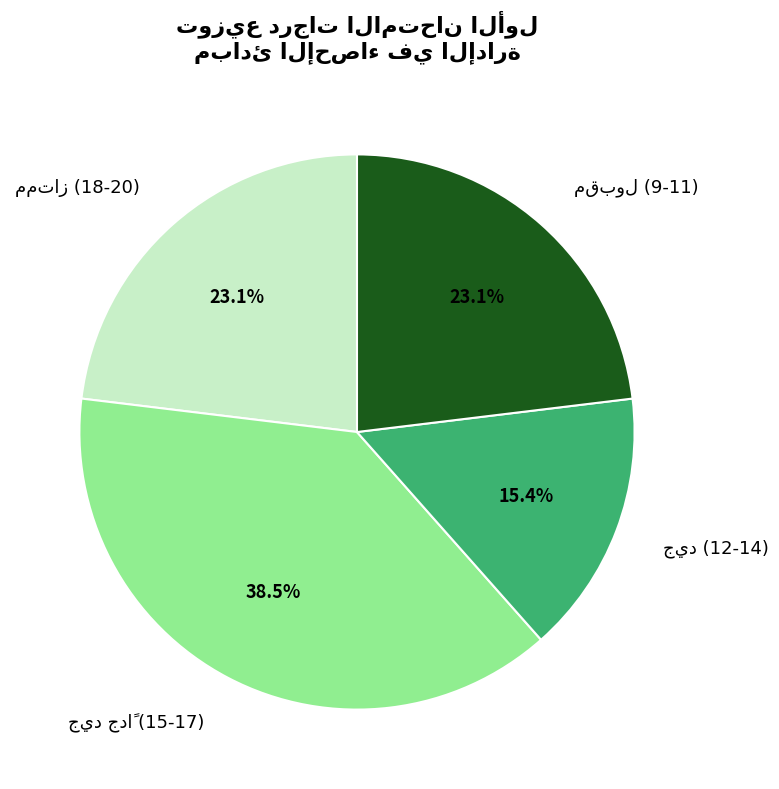

Is there any slice that represents more than half of the pie?

No